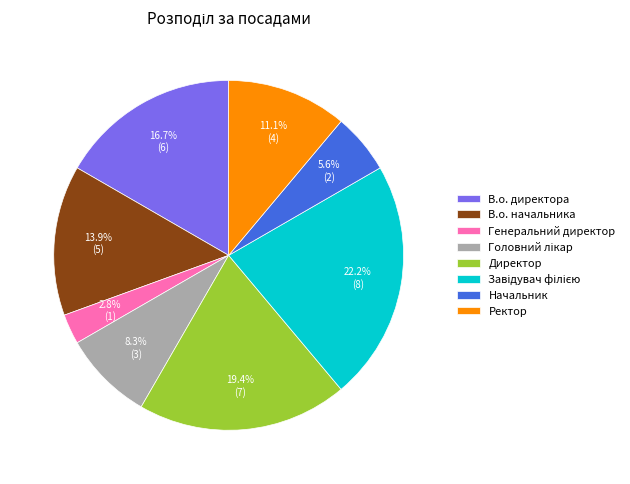

Count the number of slices in the pie.

8